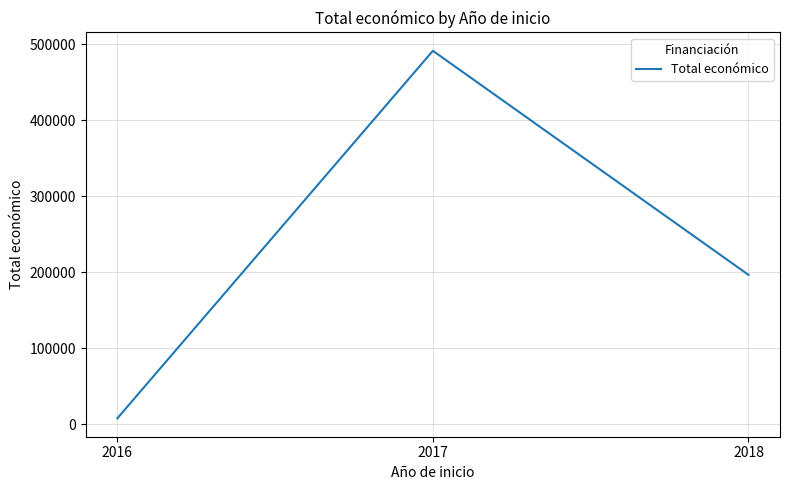

Which category has the highest value across all series?

2017